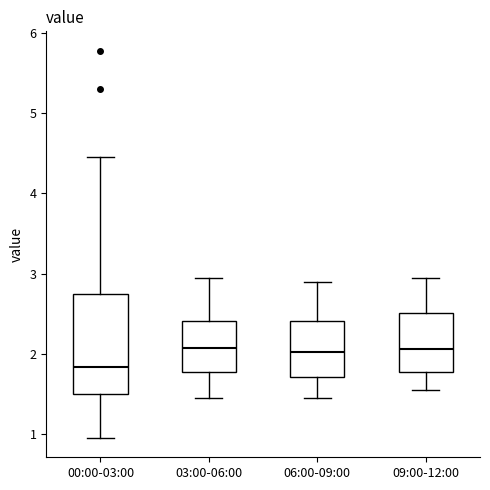

Reading left to right, transcribe this box plot: for each box, give where its median line is, the range the box spans, and where its two whiskers end, as read against the y-axis. The values are not printed on the chart, so give them approximately, as read against the axis.

00:00-03:00: median 1.8, box 1.5 to 2.7, whiskers 1.0 to 4.5
03:00-06:00: median 2.1, box 1.8 to 2.4, whiskers 1.5 to 3.0
06:00-09:00: median 2.0, box 1.7 to 2.4, whiskers 1.5 to 2.9
09:00-12:00: median 2.1, box 1.8 to 2.5, whiskers 1.6 to 3.0